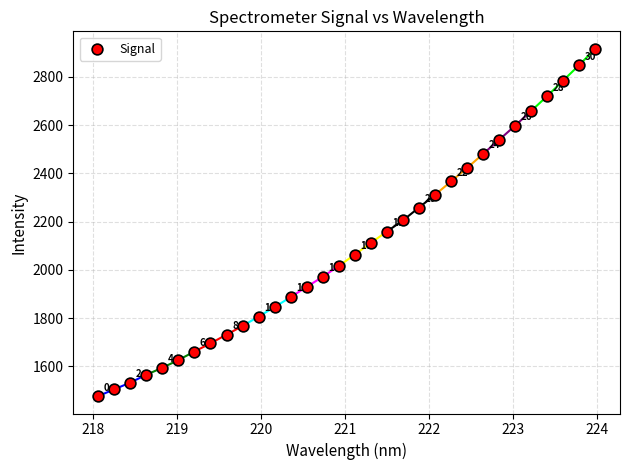

What is the range of X values (max minus min)?

5.9